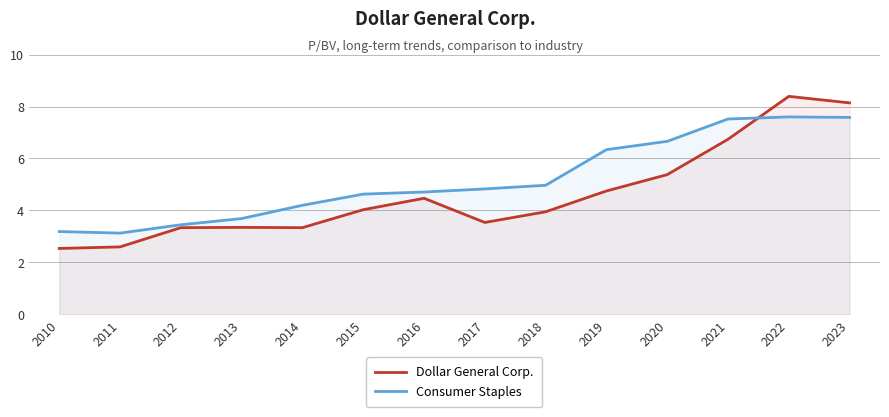

Between 2020 and 2021, which series saw the biggest shift?

Dollar General Corp.